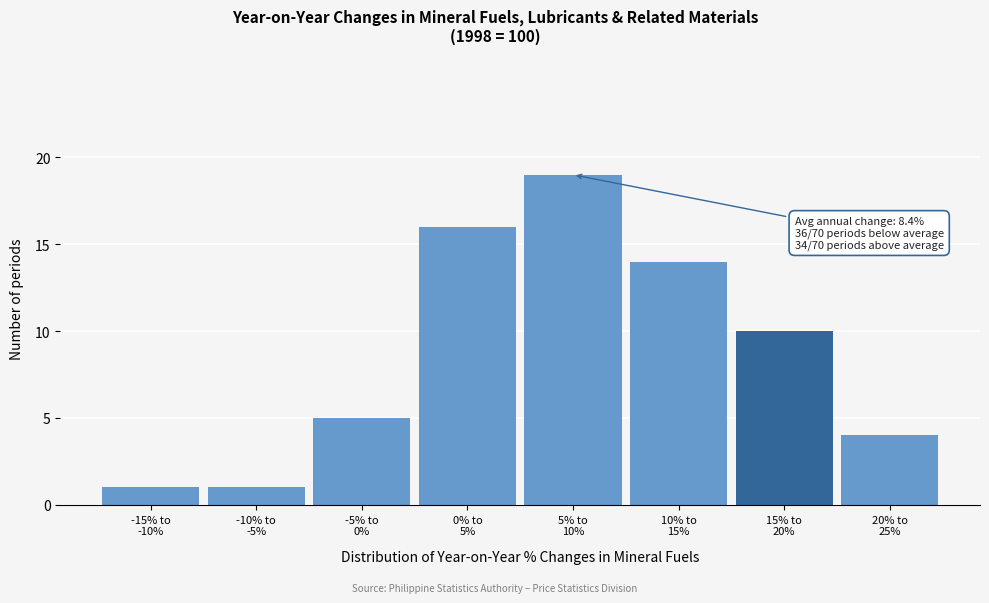

Reading right to left, extract all data points from this chart.

4	10	14	19	16	5	1	1